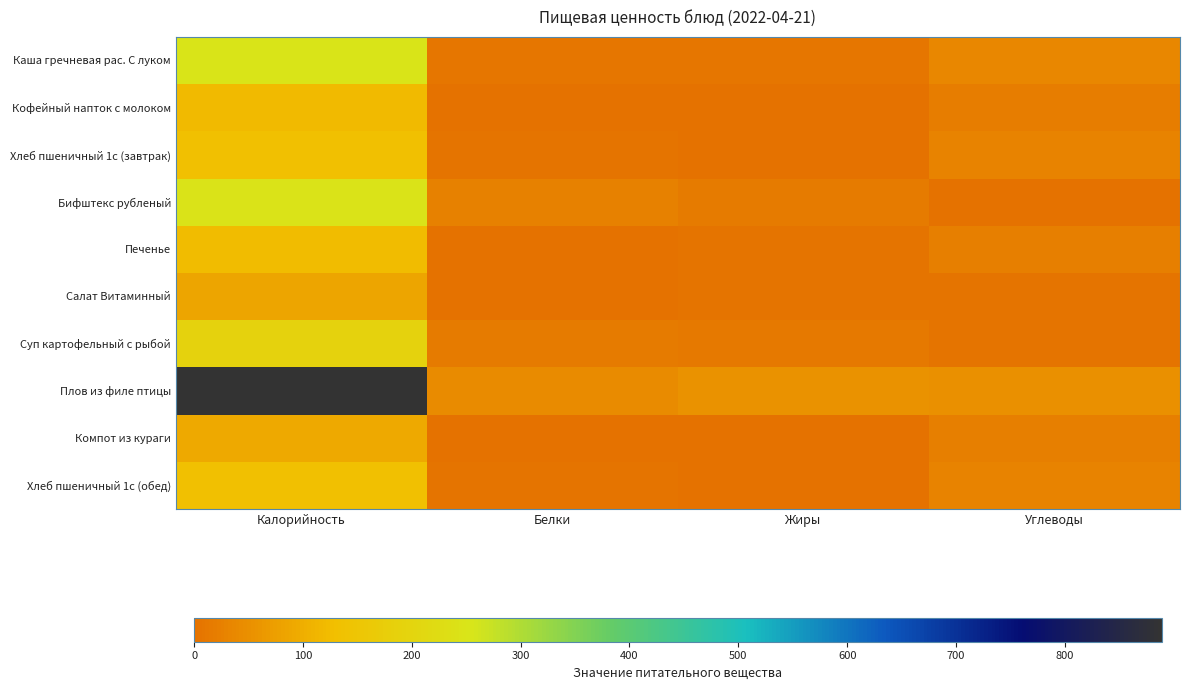

What is the spread (max minus min) of values at Жиры?

54.0